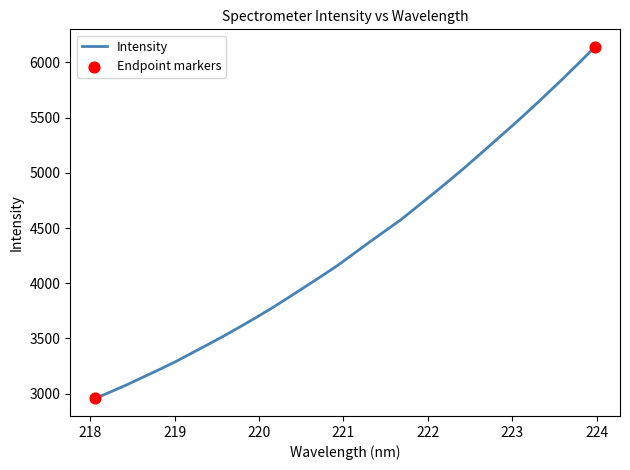

What is the minimum value shown in the chart?

2957.3